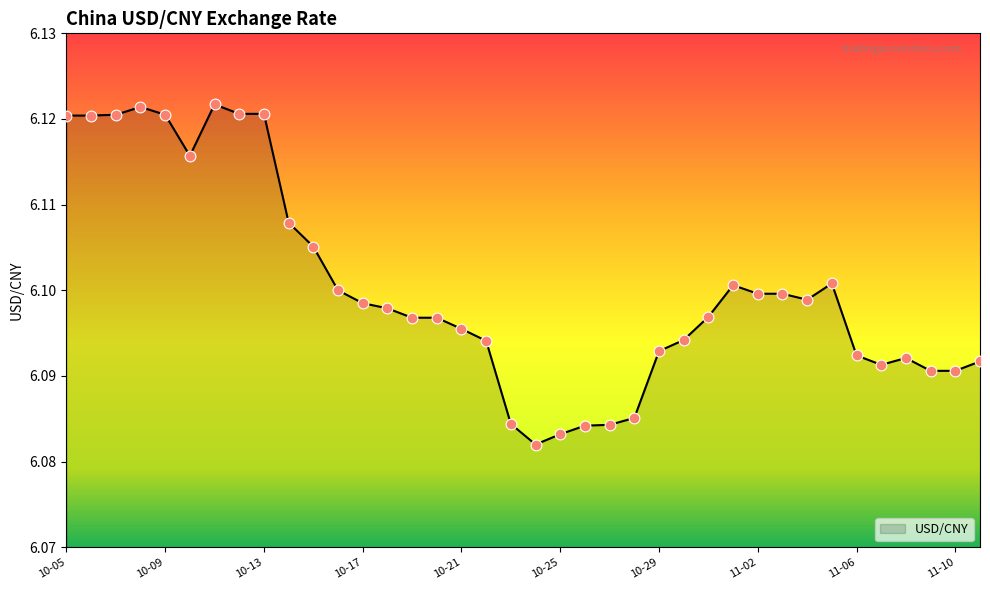

How many lines are shown in the chart?

1